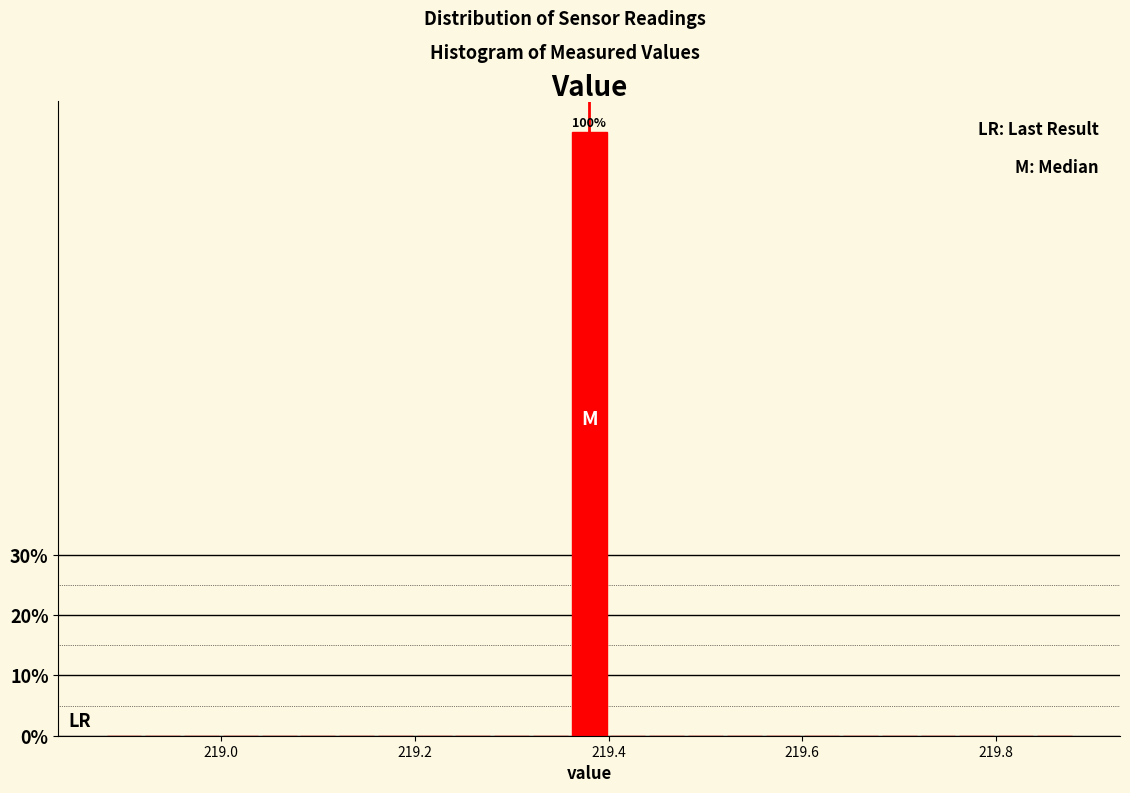

Read against the x-axis, roughly where is the centre of the tallest bar?

219.38